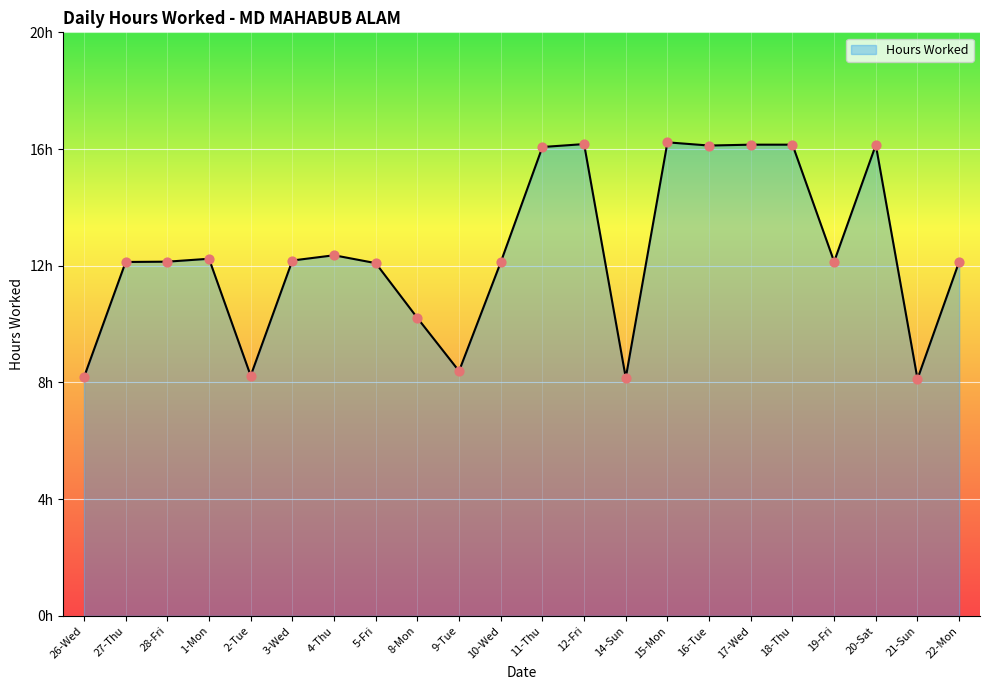

Is this an area chart (filled region under the line)?

Yes